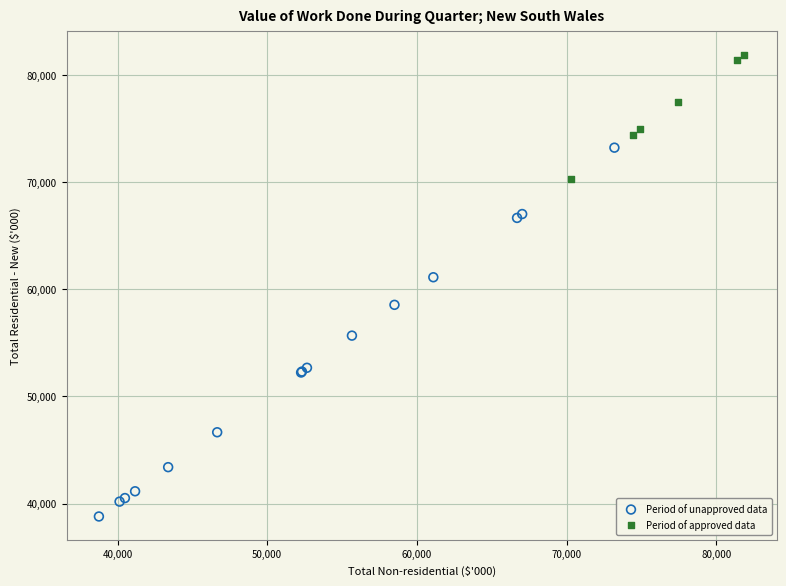

Which series reaches the maximum Y coordinate?

Period of approved data